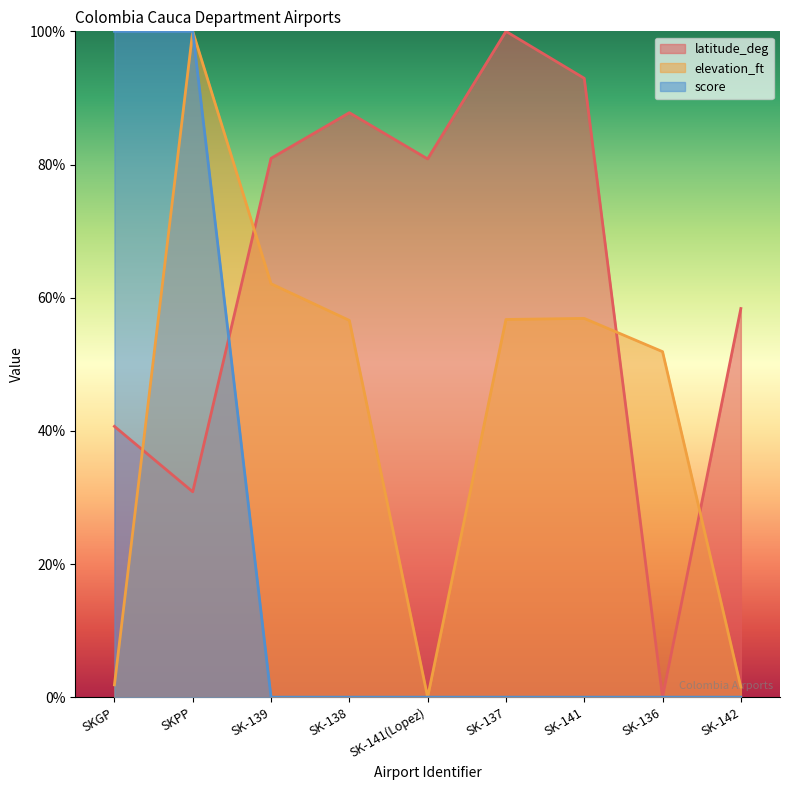

The latitude_deg series shows 45.3 at SKPP. True or false?

False